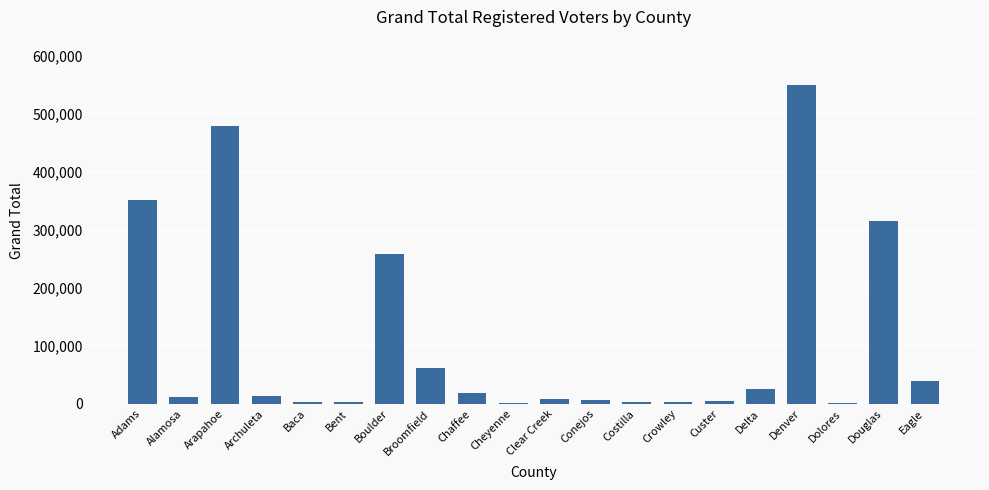

What is the greatest value displayed?

549618